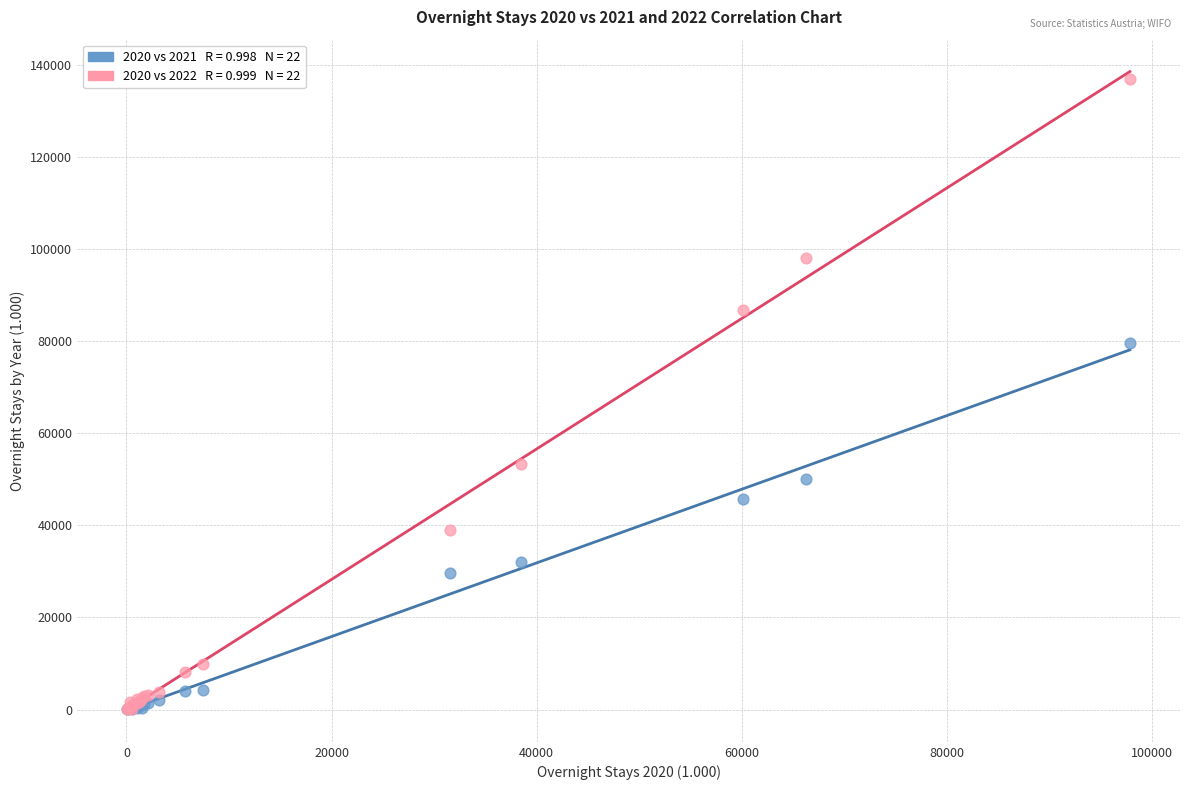

Across all series, what Y value is closest to 68466?

79563.1